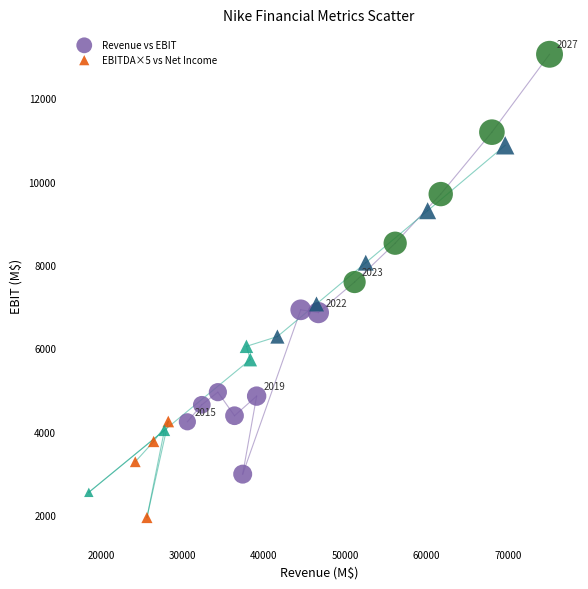

Which series has the largest Y range (max minus min)?

Revenue vs EBIT